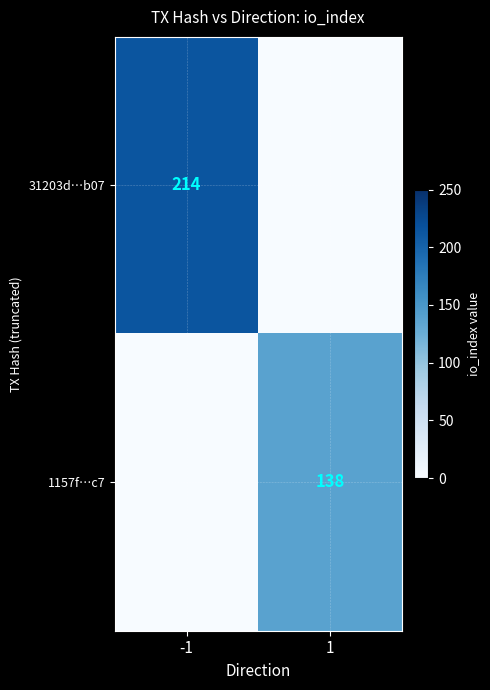

The value of 1157f…c7 at 1 is 138. True or false?

True